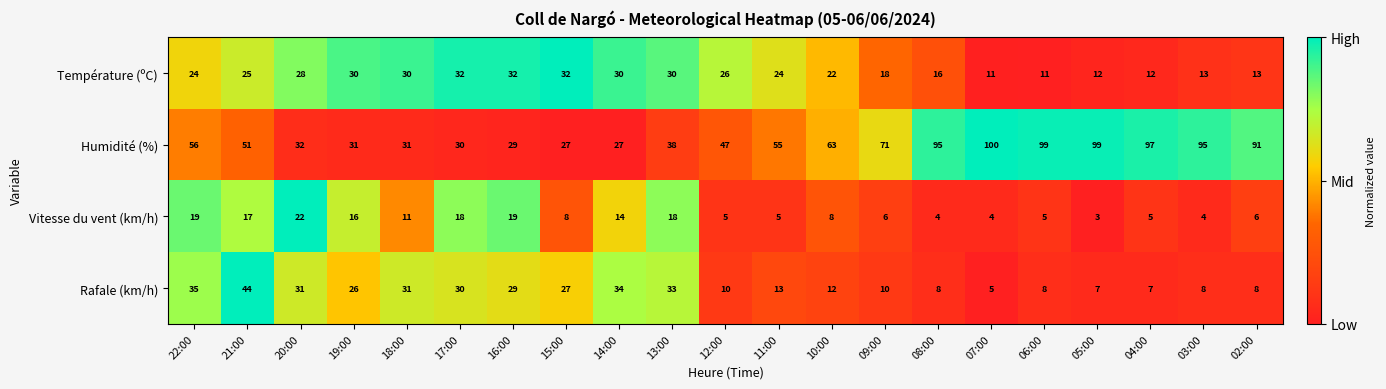

Which series has the widest spread of values?

Humidité (%)